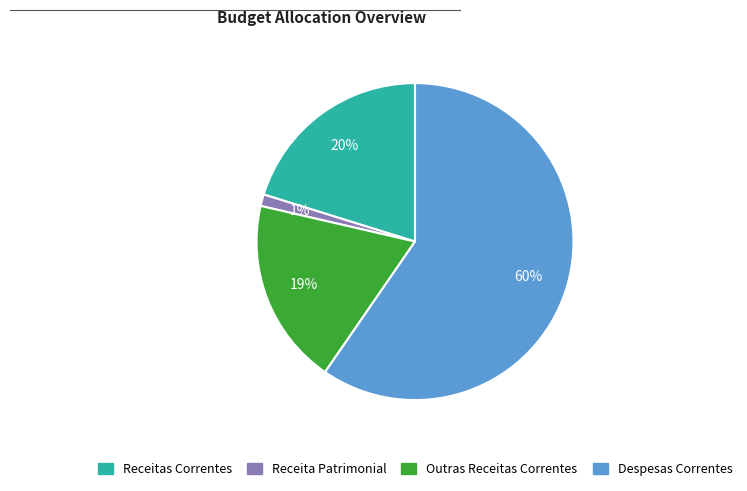

Rank the categories by value from lowest to highest.

Receita Patrimonial, Outras Receitas Correntes, Receitas Correntes, Despesas Correntes